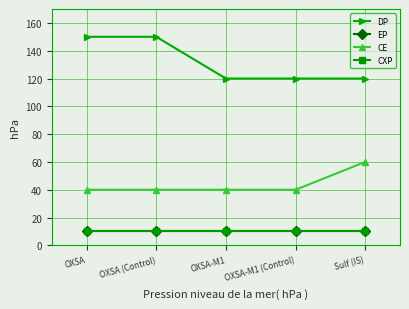

What is the value of the EP point at the 1st from the left?

10